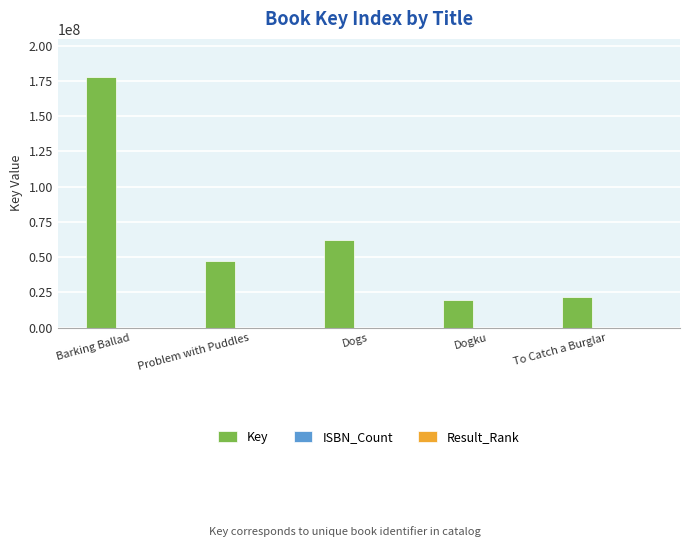

What is the sum of all Key values?

328609896